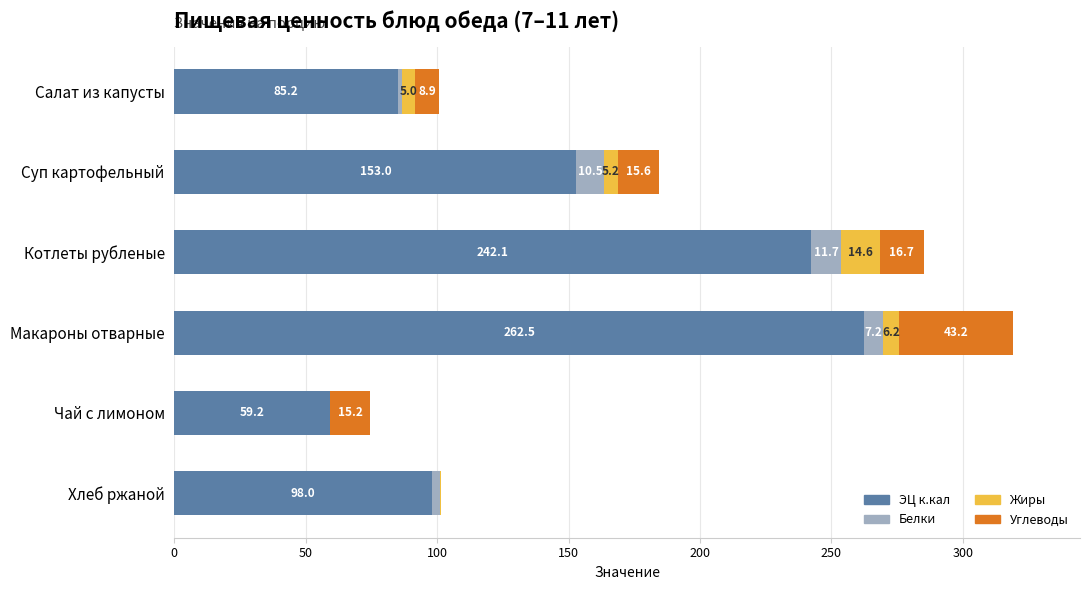

Is it true that ЭЦ к.кал equals 98.0 at Хлеб ржаной?

True